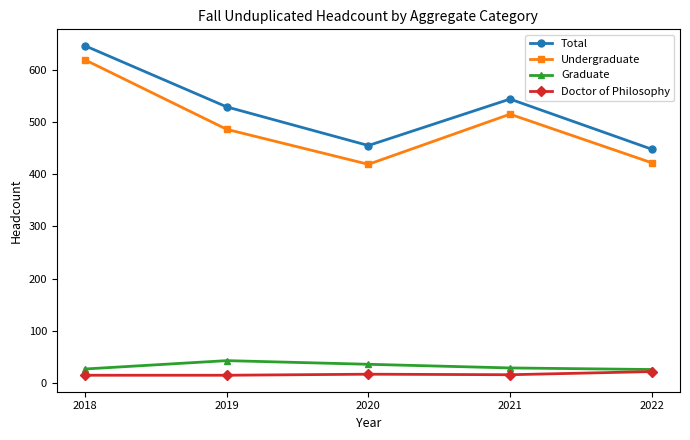

True or false: Graduate and Total intersect in this chart.

False